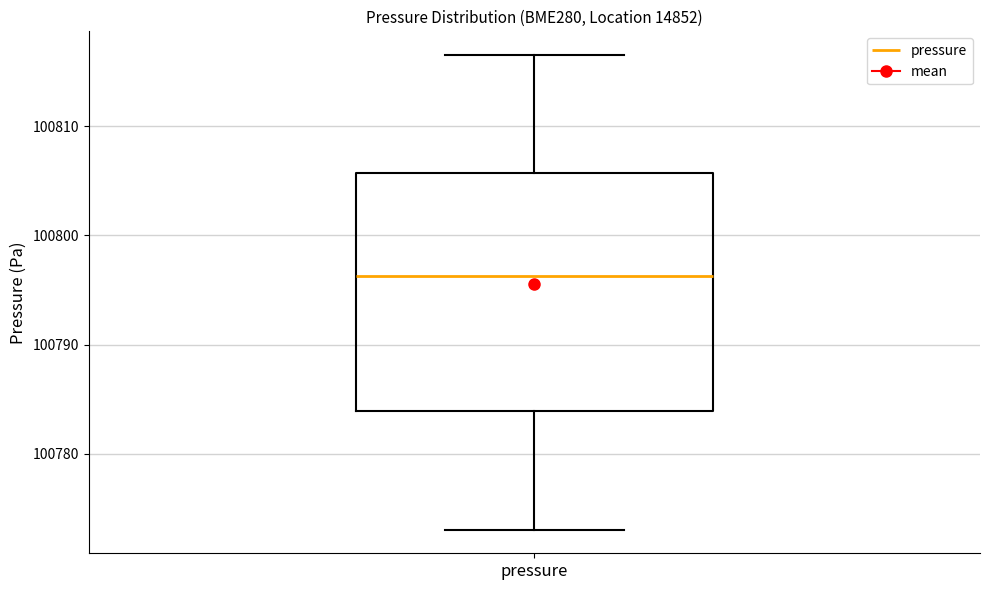

Read this box plot against the y-axis: the position of the median line, the range covered by the box, and the ends of both whiskers. The values are not printed on the chart, so give them approximately, as read against the axis.

median 100796, box 100784 to 100806, whiskers 100773 to 100817